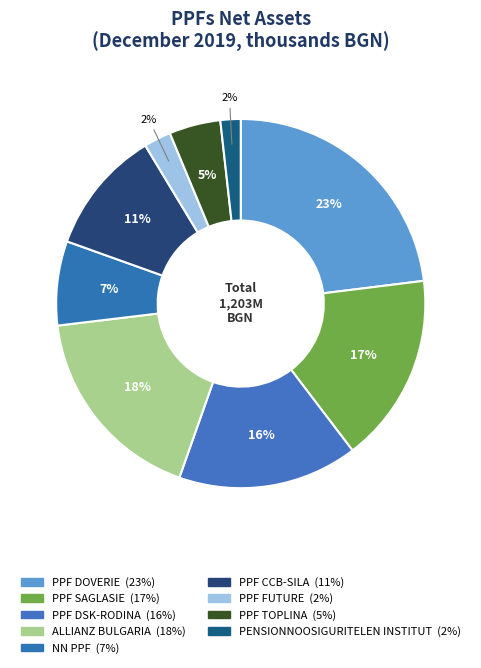

To the nearest percent, what is the average slice percentage?

11%